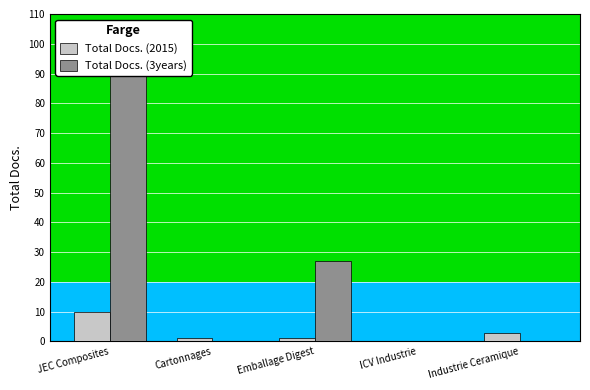

What is the difference between the maximum and second lowest values in the Total Docs. (3years) series?

95